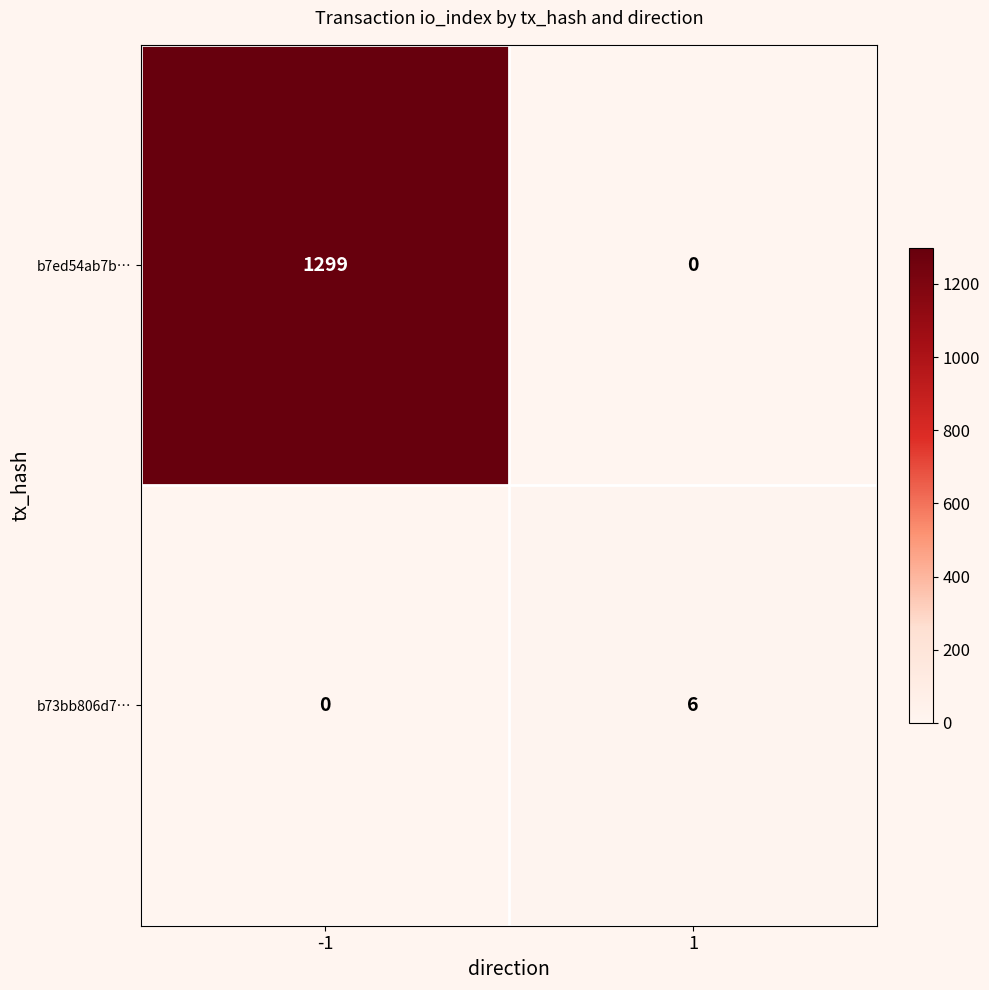

Reading right to left, transcribe all the data shown in this chart.

b7ed54ab7b…: 0	1299
b73bb806d7…: 6	0